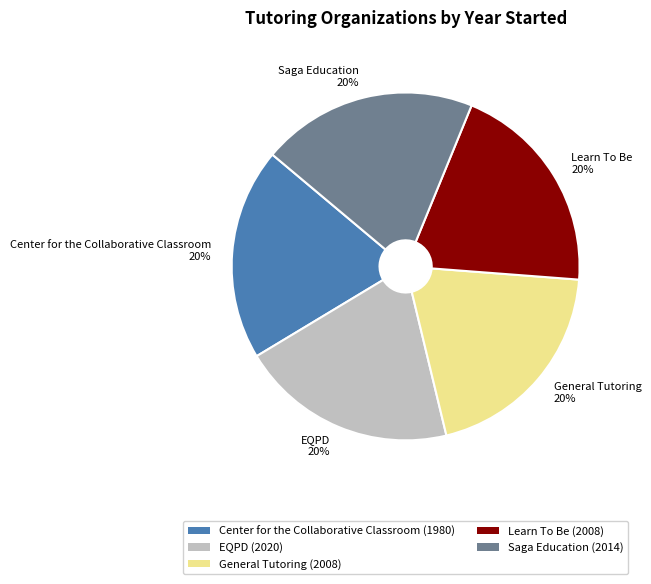

Combined, do General Tutoring and Center for the Collaborative Classroom account for over 50%?

No